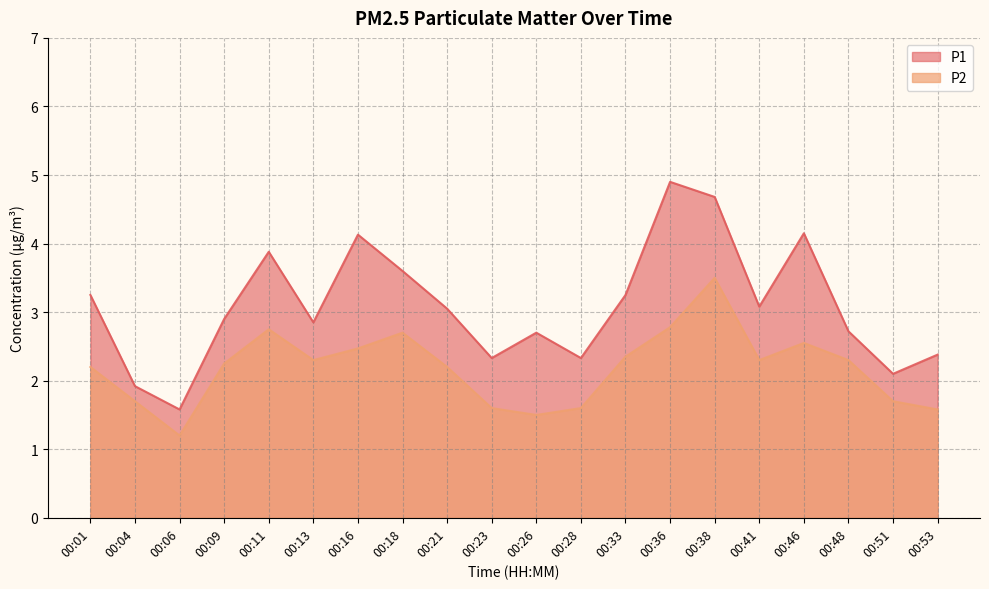

How many data points does each series have?

20